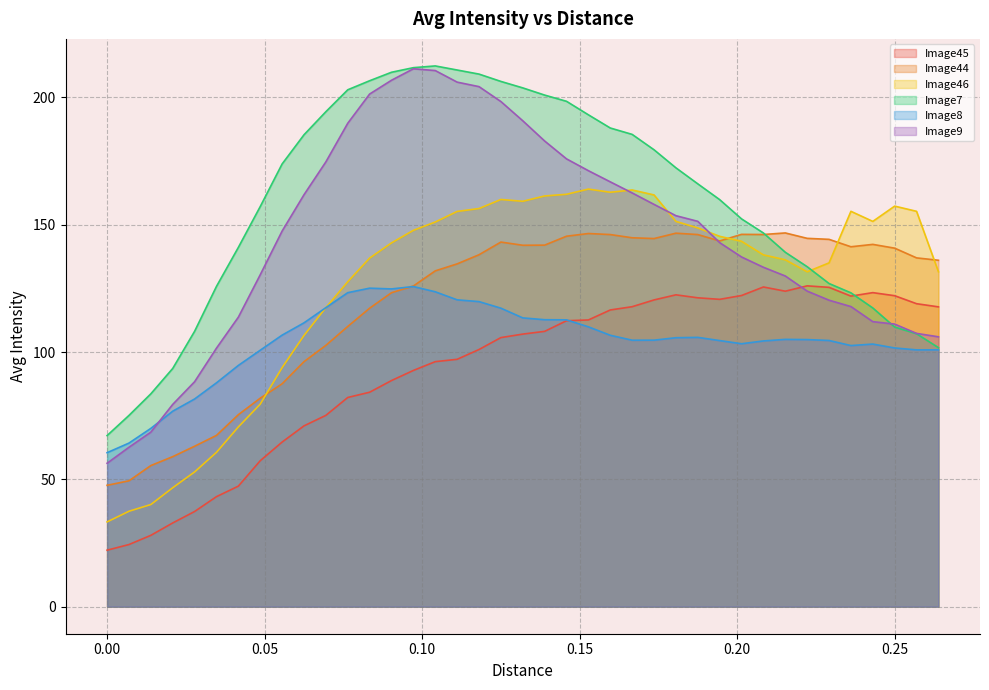

Which series has the widest spread of values?

Image9